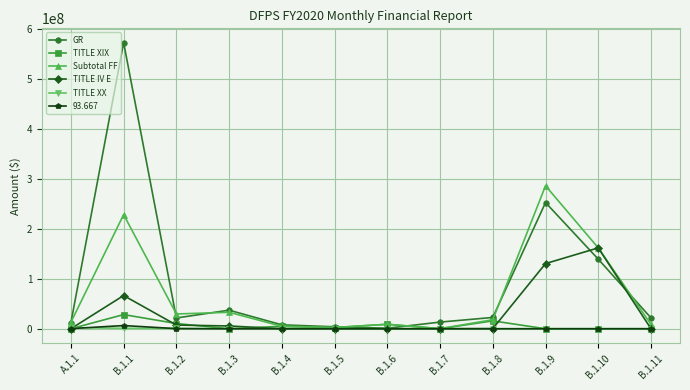

What is the label of the 12th point from the right?

A.1.1